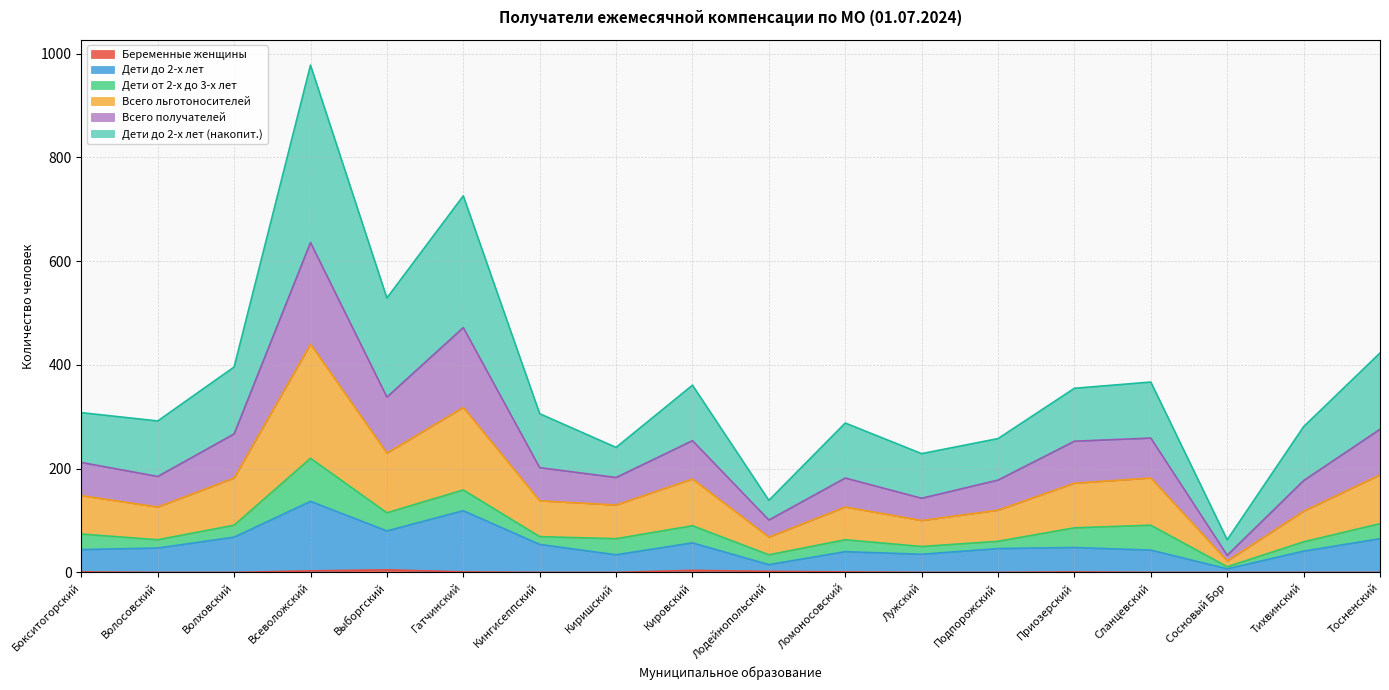

True or false: Дети до 2-х лет and Дети до 2-х лет (накопит.) cross at least once.

False